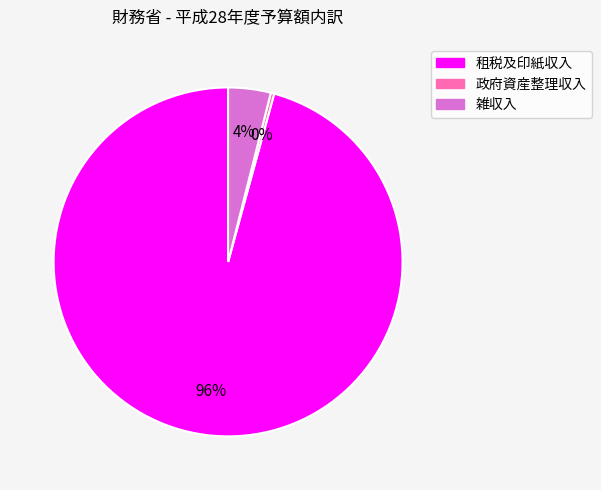

Which category has the smallest portion of the pie?

政府資産整理収入